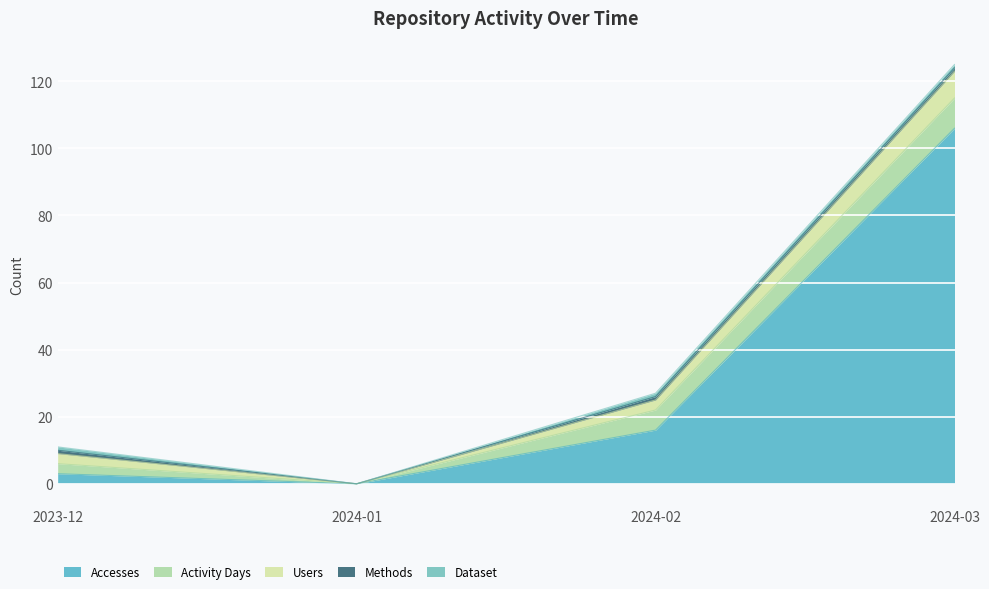

What position from the left is 2024-02?

3